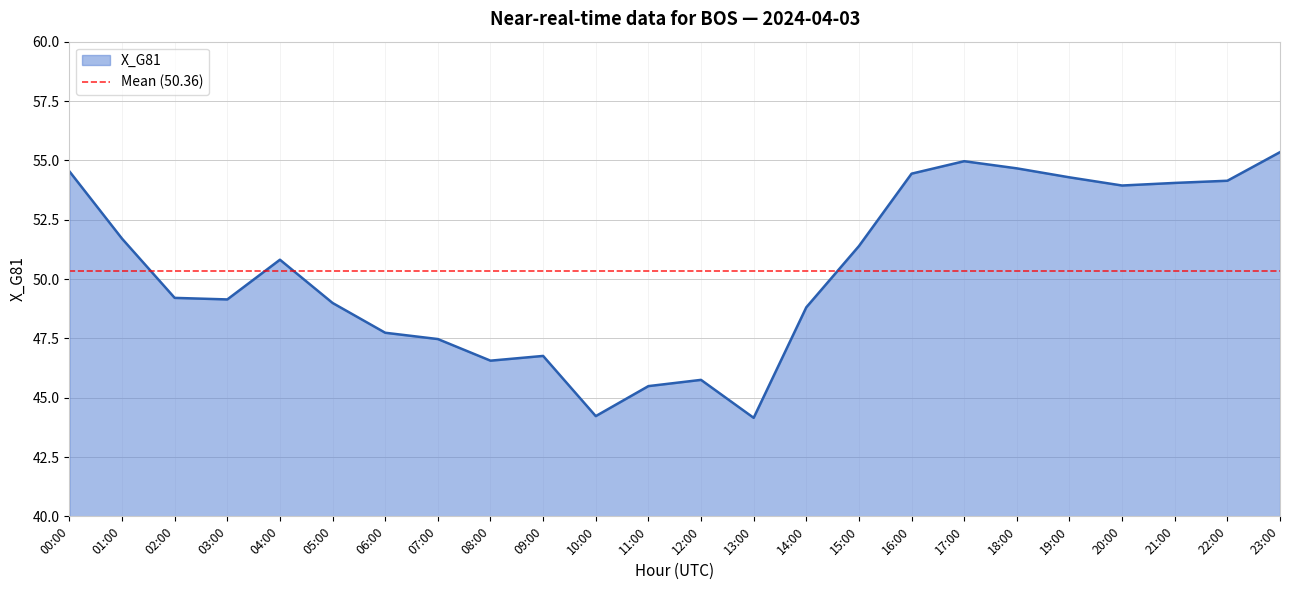

The value at 03:00 is 70.8. True or false?

False